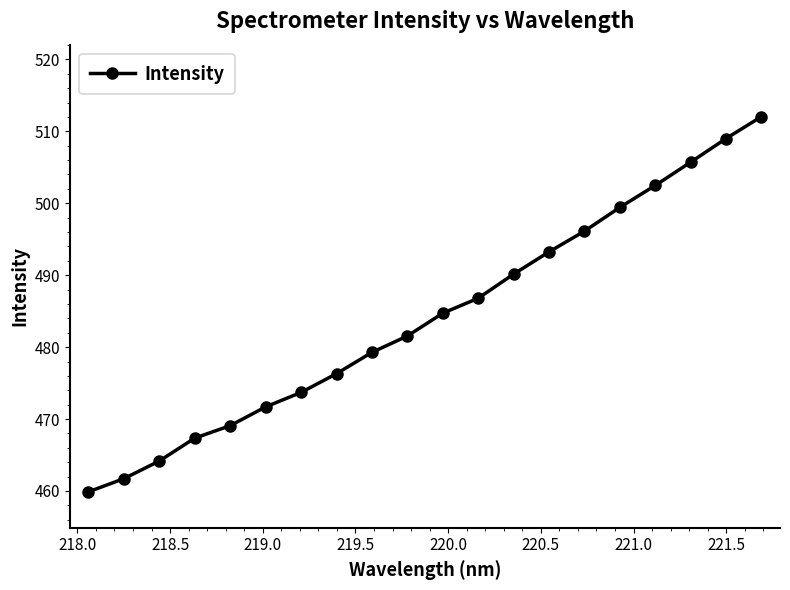

What is the smallest value displayed?

459.9